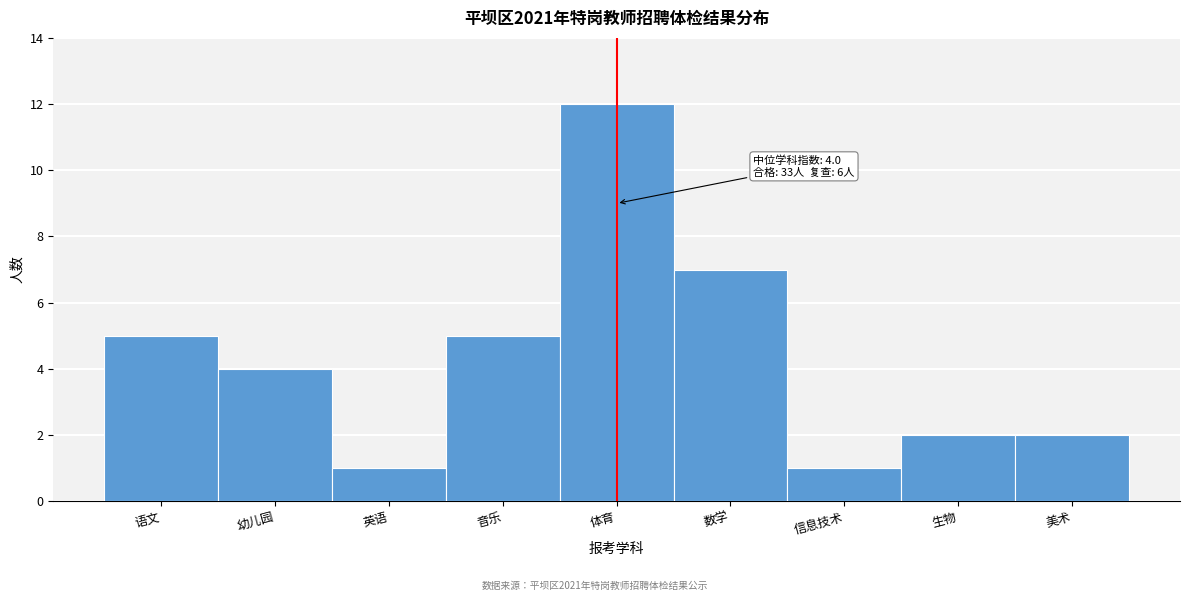

Reading left to right, transcribe all the data shown in this chart.

5	4	1	5	12	7	1	2	2